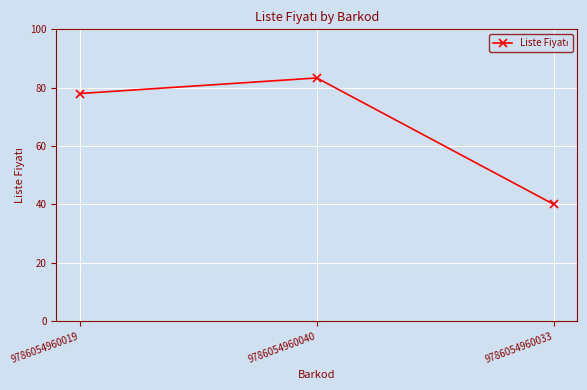

What value does the data have at 9786054960033?

40.0